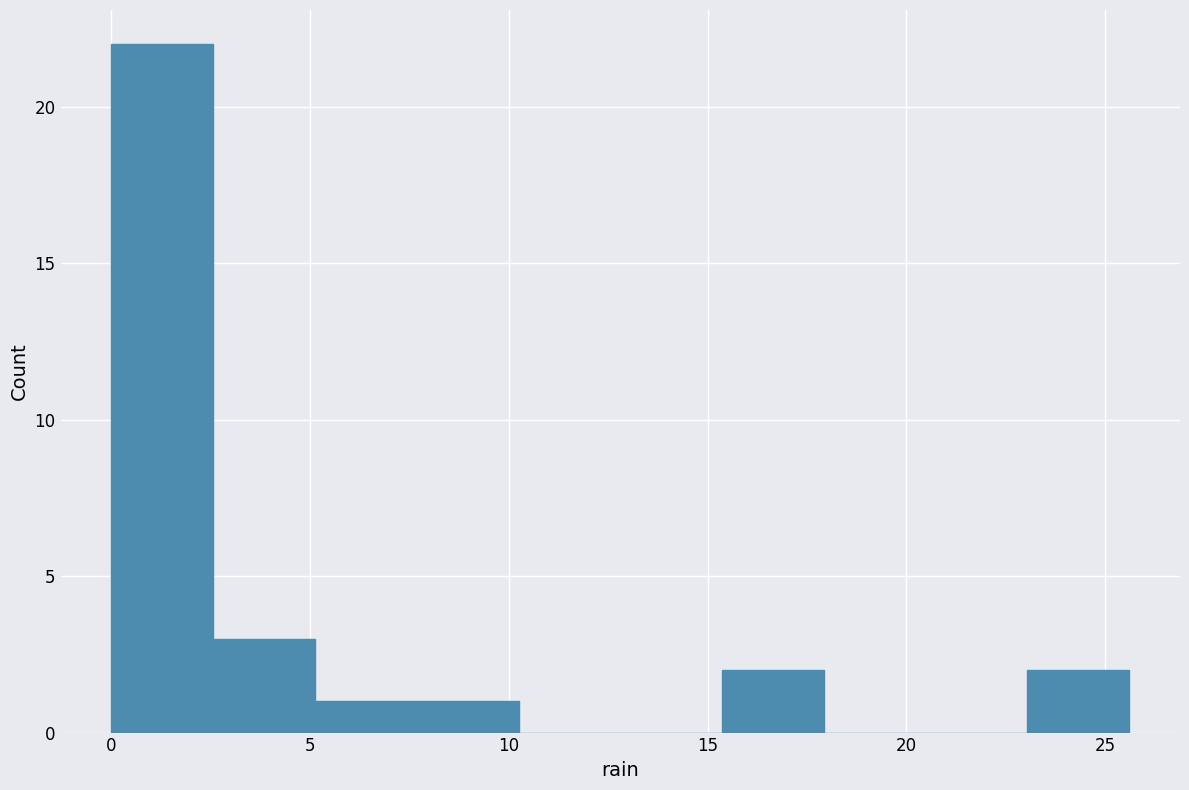

Reading left to right, transcribe this chart: for each bar, give the range it covers on the x-axis and its height. Neither the bar edges nor the heights are printed on the chart, so give them approximately, as read against the axes.

0.0 to 2.5: 22
2.5 to 5.0: 3
5.0 to 7.5: 1
7.5 to 10.0: 1
10.0 to 13.0: 0
13.0 to 15.5: 0
15.5 to 18.0: 2
18.0 to 20.5: 0
20.5 to 23.0: 0
23.0 to 25.5: 2